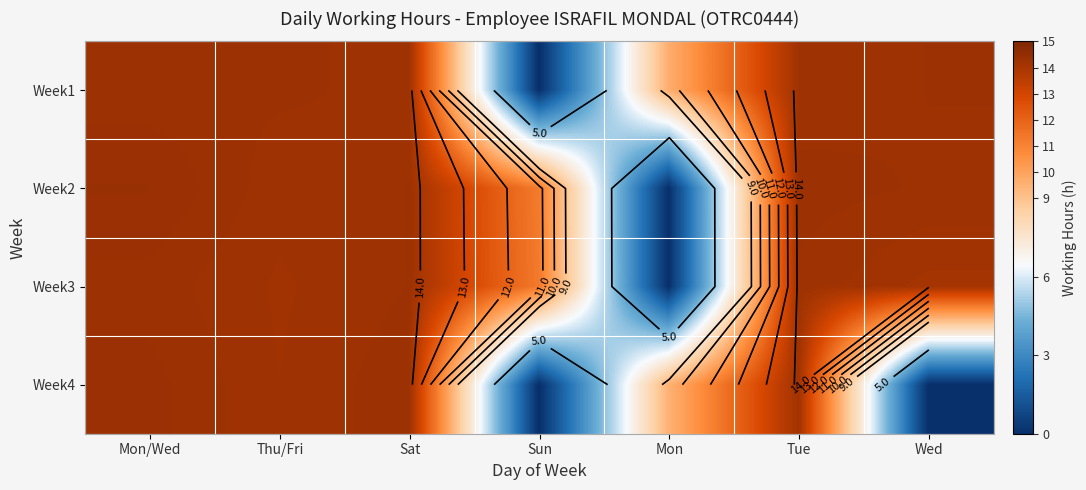

At how many categories does at least one series exceed 7?

7